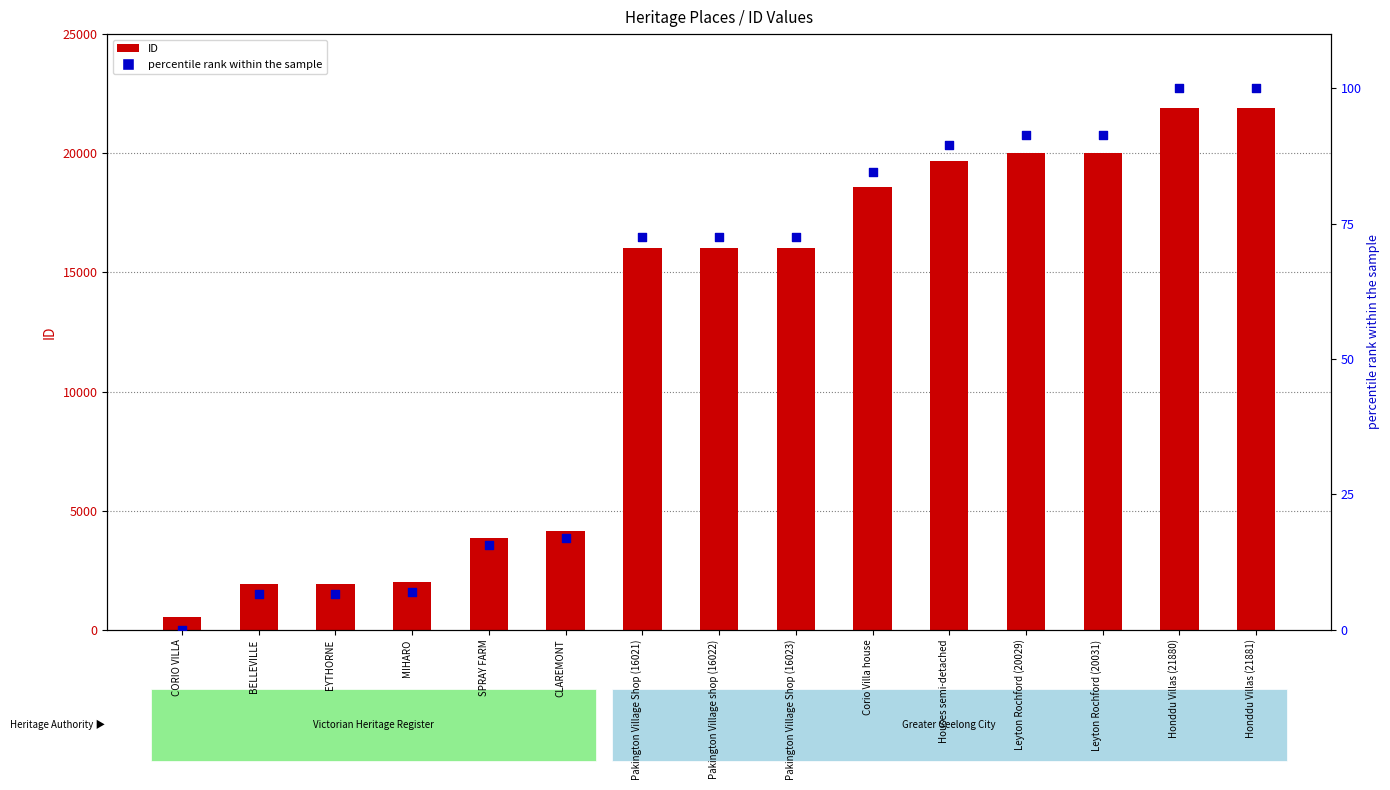

What are all the series names shown in the legend?

ID, percentile rank within the sample